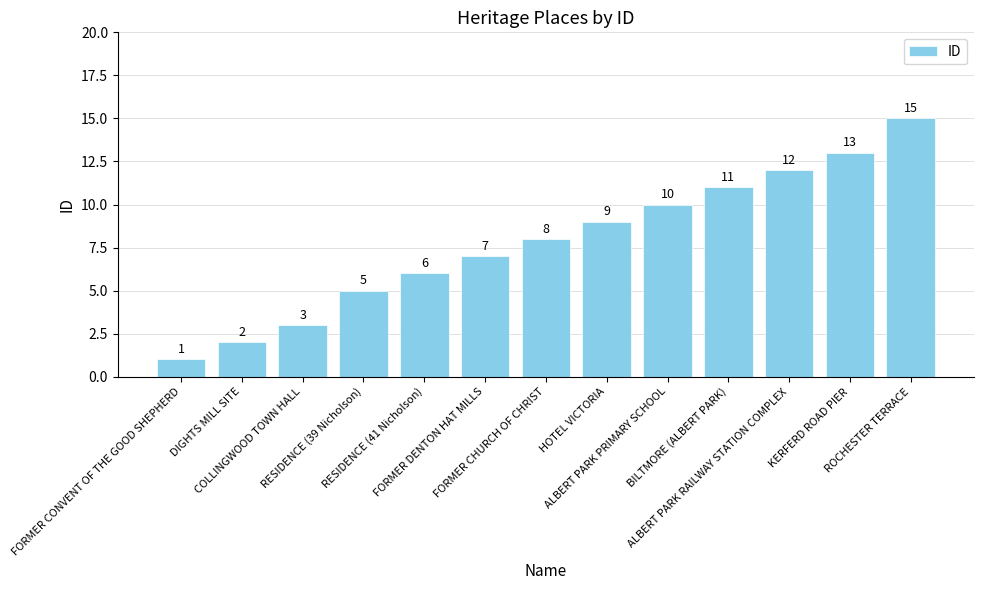

What is the label of the 8th bar from the right?

FORMER DENTON HAT MILLS